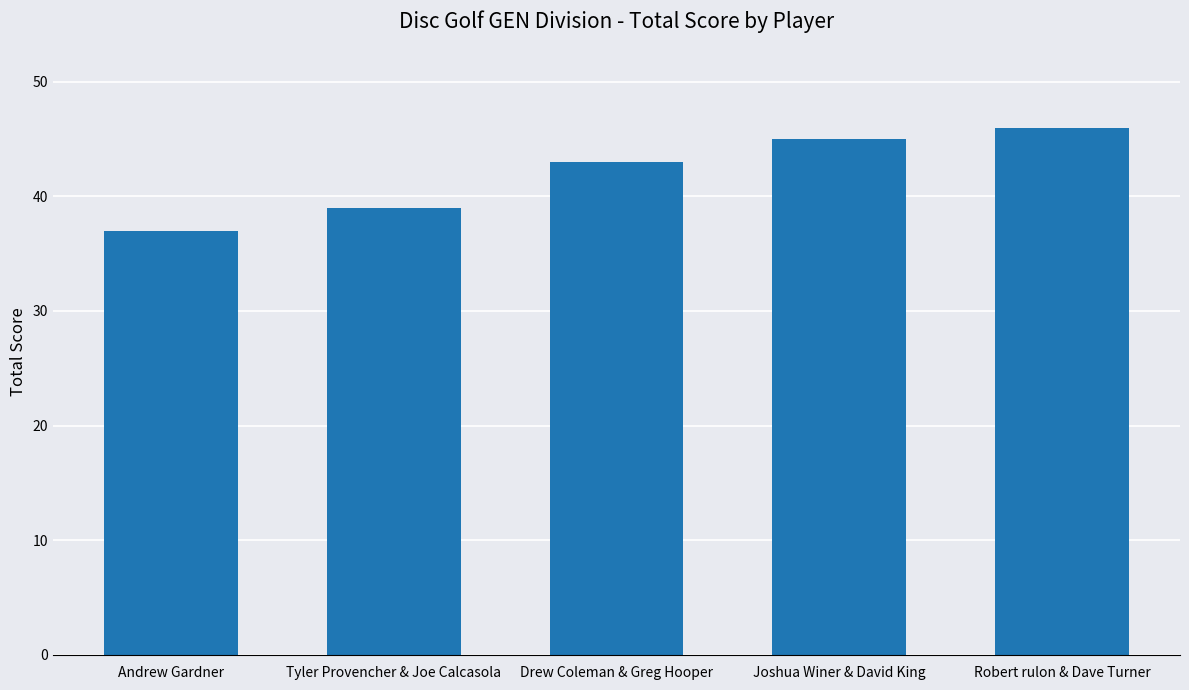

Are the bars horizontal?

No